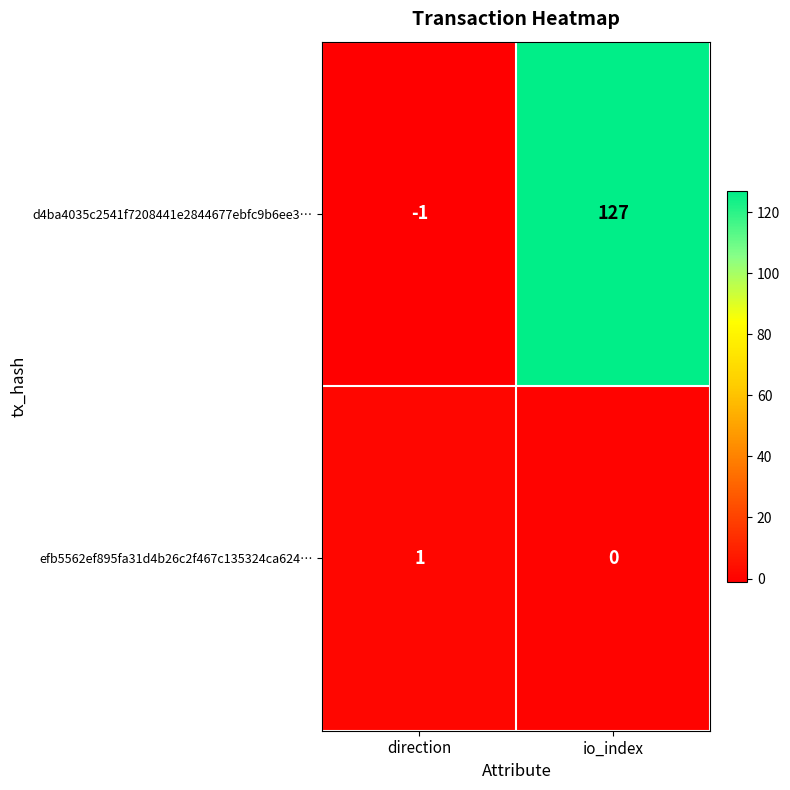

True or false: d4ba4035c2541f7208441e2844677ebfc9b6ee3… has a value of 127 at io_index.

True